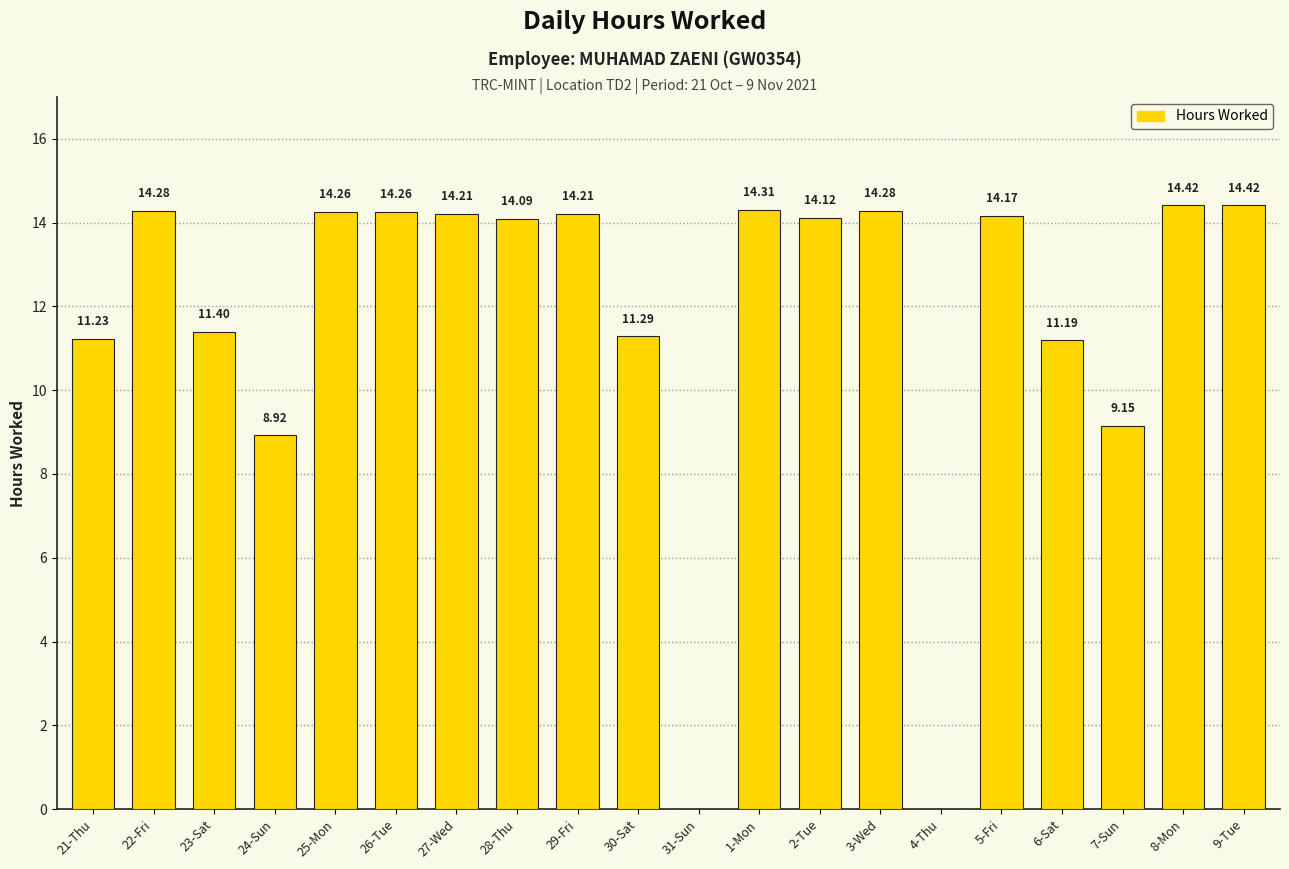

How many values exceed 14?

12